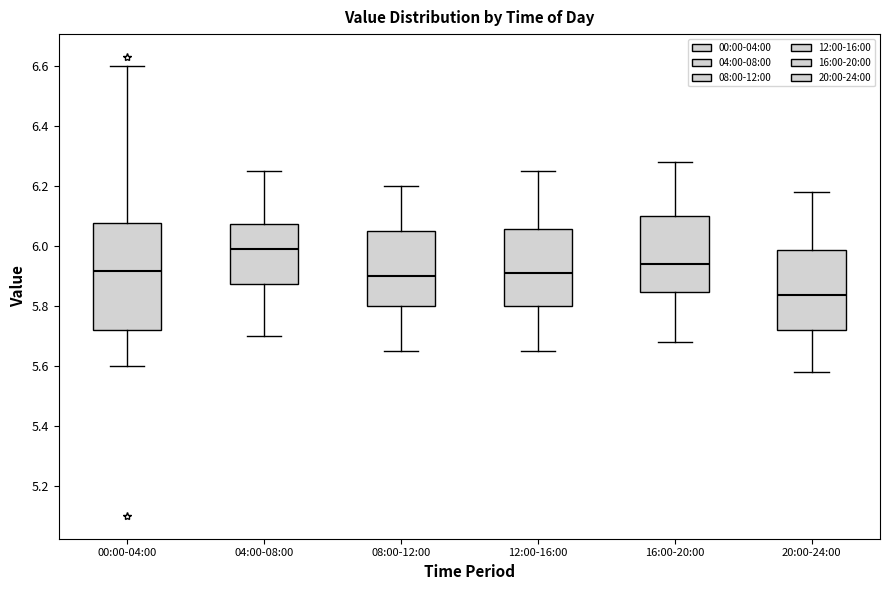

Reading left to right, transcribe this box plot: for each box, give where its median line is, the range the box spans, and where its two whiskers end, as read against the y-axis. The values are not printed on the chart, so give them approximately, as read against the axis.

00:00-04:00: median 5.92, box 5.72 to 6.08, whiskers 5.60 to 6.60
04:00-08:00: median 6.00, box 5.88 to 6.08, whiskers 5.70 to 6.26
08:00-12:00: median 5.90, box 5.80 to 6.06, whiskers 5.66 to 6.20
12:00-16:00: median 5.92, box 5.80 to 6.06, whiskers 5.66 to 6.26
16:00-20:00: median 5.94, box 5.84 to 6.10, whiskers 5.68 to 6.28
20:00-24:00: median 5.84, box 5.72 to 5.98, whiskers 5.58 to 6.18